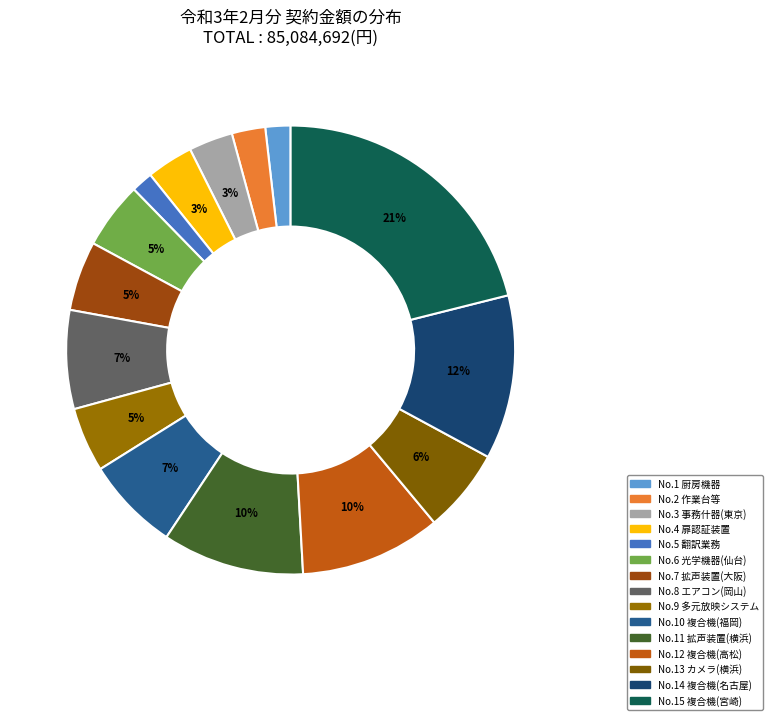

How many slices are in this pie chart?

15